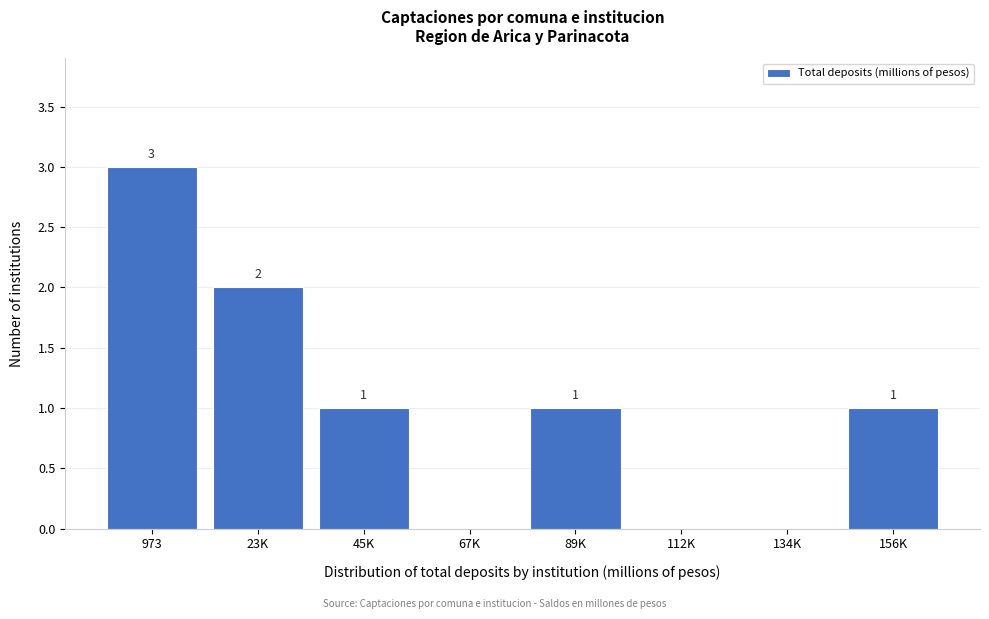

Reading right to left, extract all data points from this chart.

156K=1	134K=0	112K=0	89K=1	67K=0	45K=1	23K=2	973=3